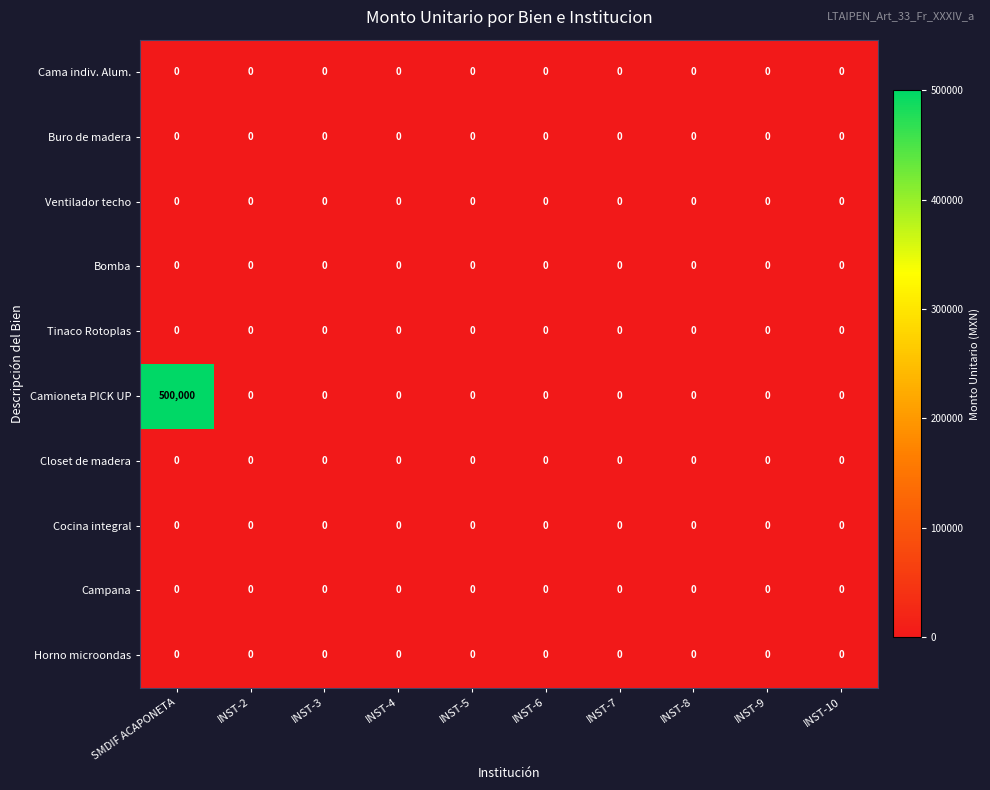

Which series has the largest range (max minus min)?

Camioneta PICK UP